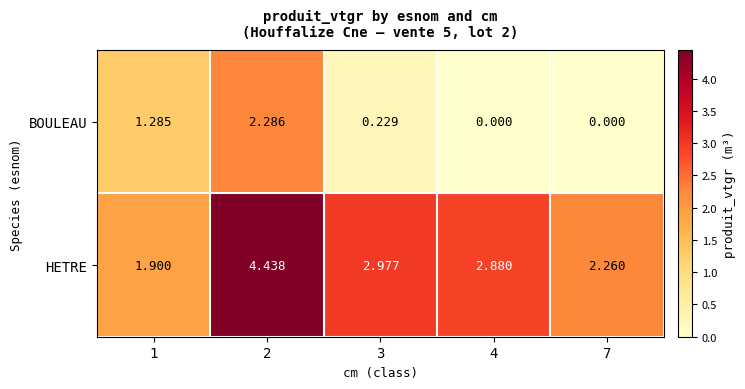

Count the number of data series in this chart.

2